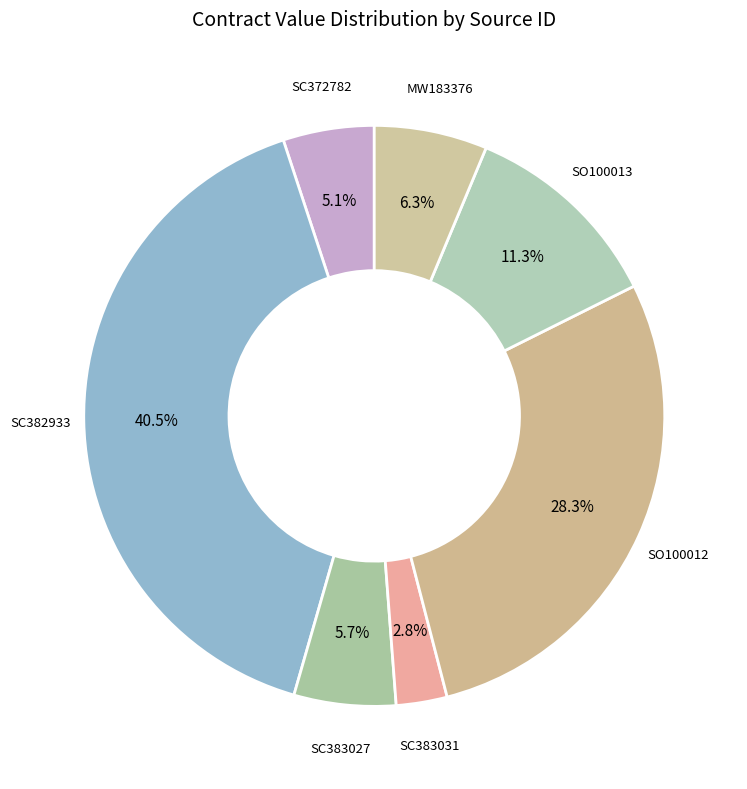

Is it true that MW183376 is 1% of the pie?

False